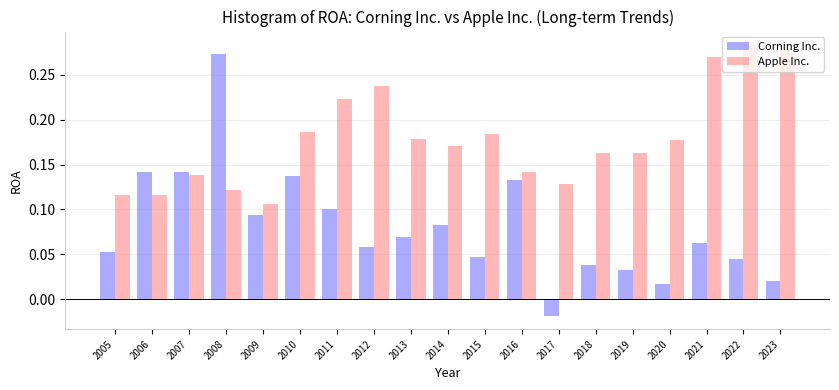

Which series changed the most between 2011 and 2023?

Corning Inc.